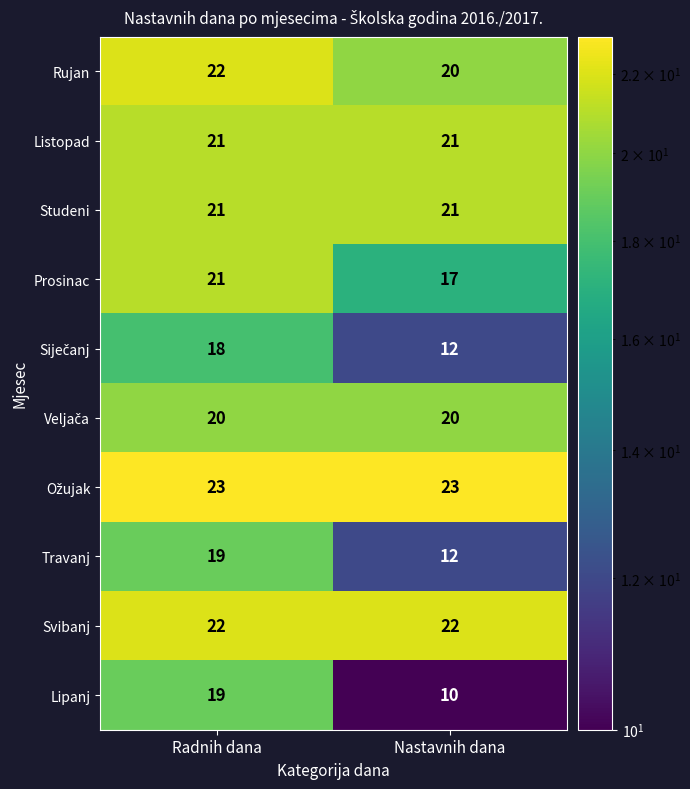

At which category is the sum across all series the highest?

Radnih dana